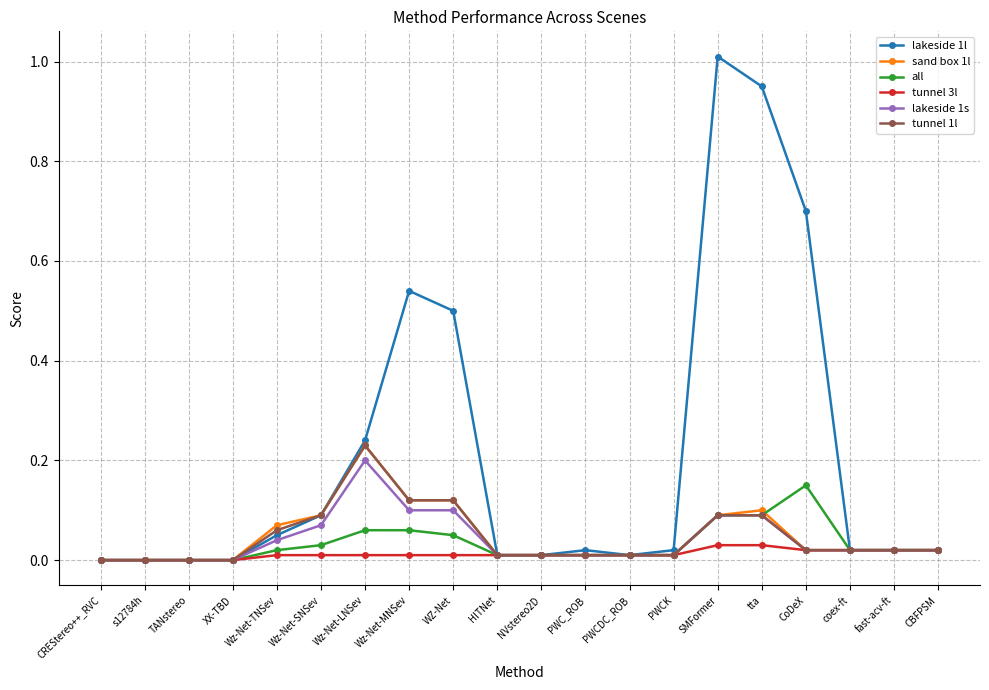

Which series has the widest spread of values?

lakeside 1l